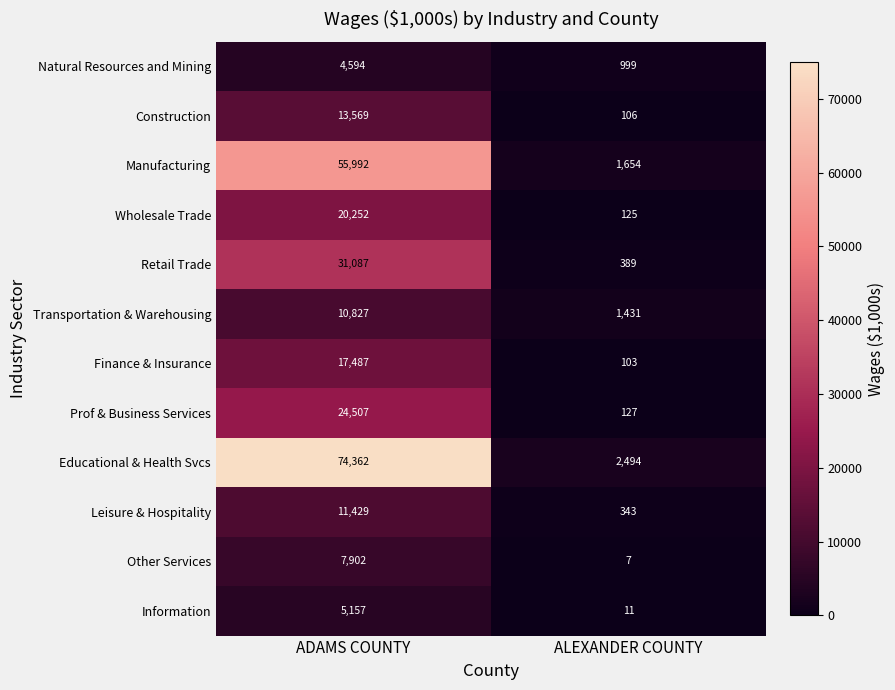

What is the total value across all series at ALEXANDER COUNTY?

7789